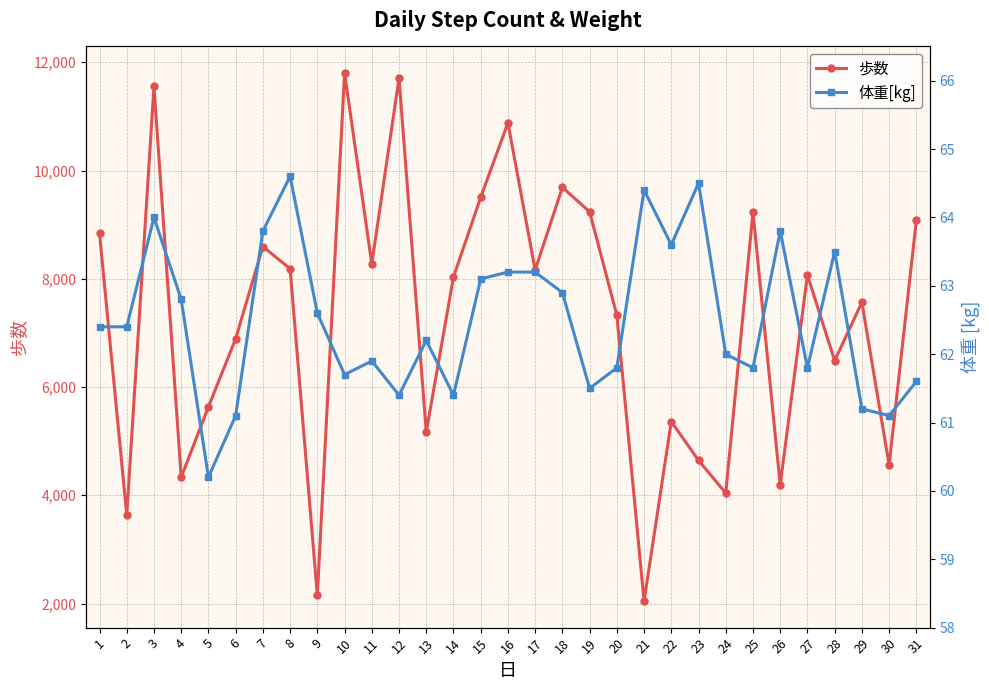

How many data points in 歩数 are less than 8032?

15